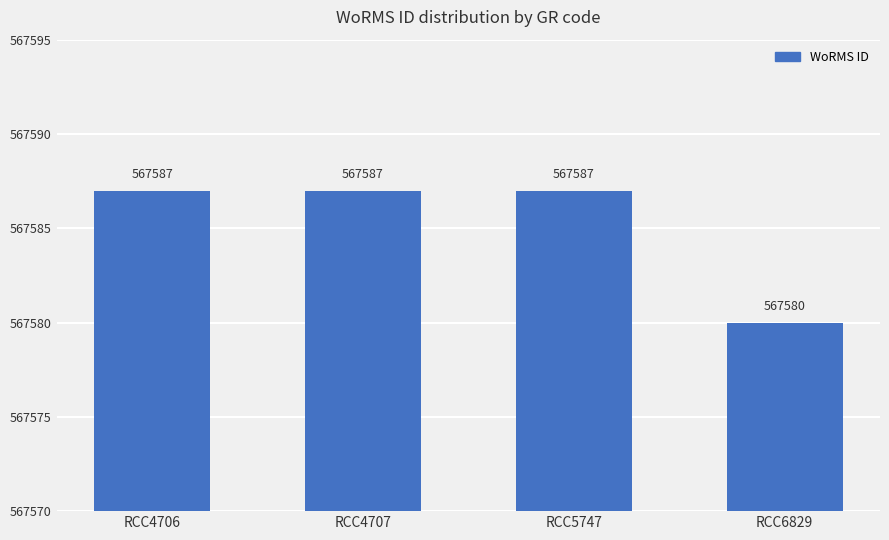

True or false: the data shows 567587 at RCC4706.

True